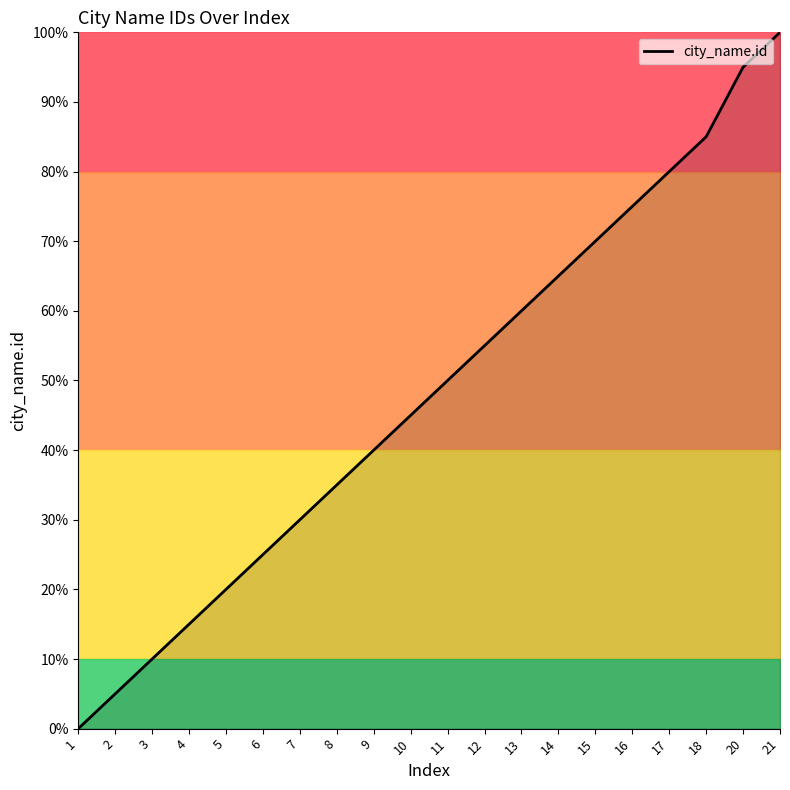

The value at 3 is 10.0. True or false?

True